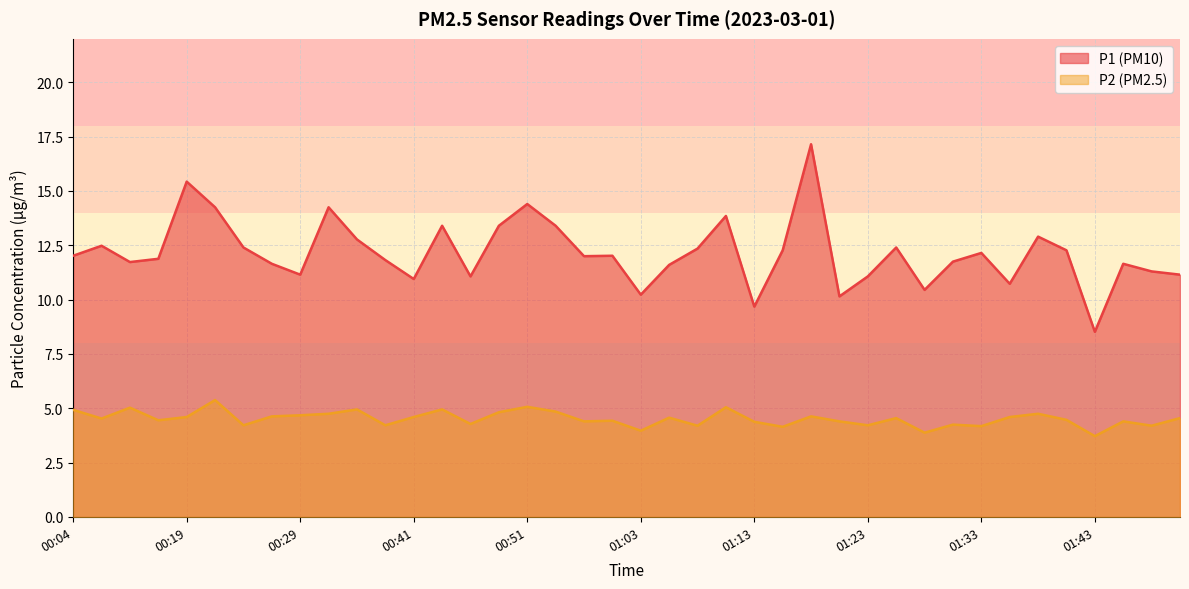

What is the average value of the P2 series?

4.5